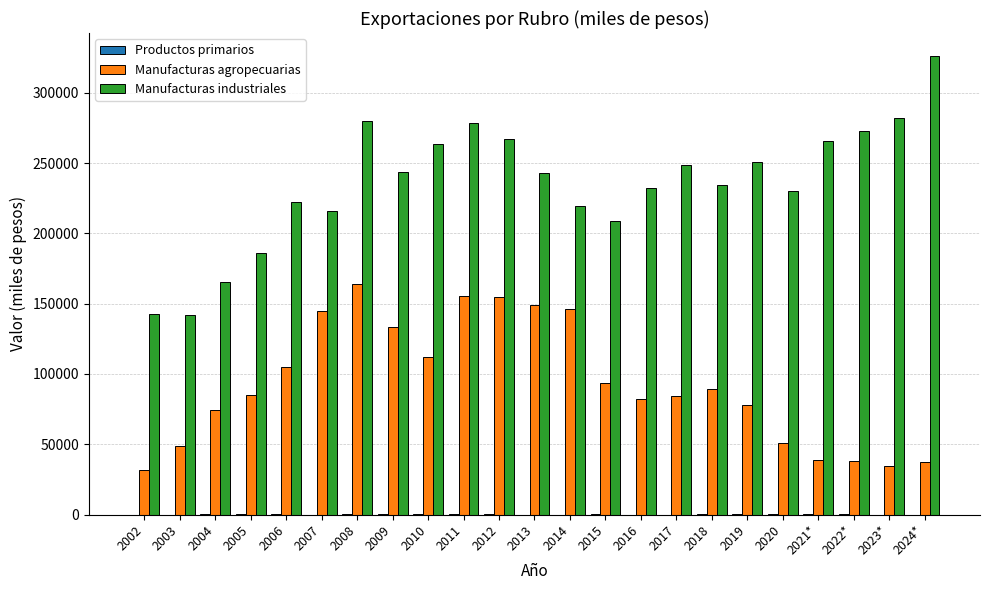

How many groups of bars are there?

23